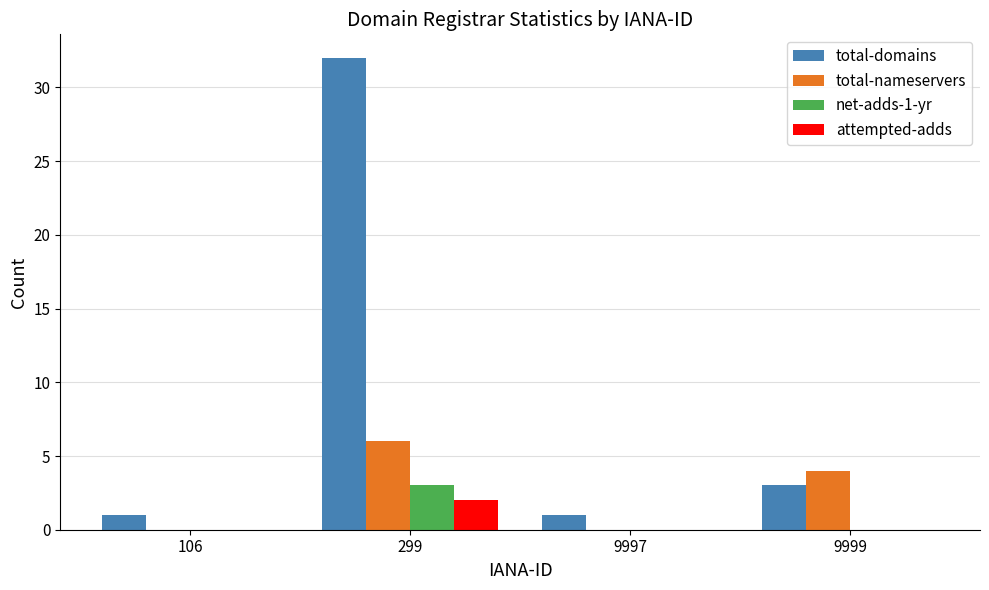

What is the sum of the total-domains values at 299 and 106?

33